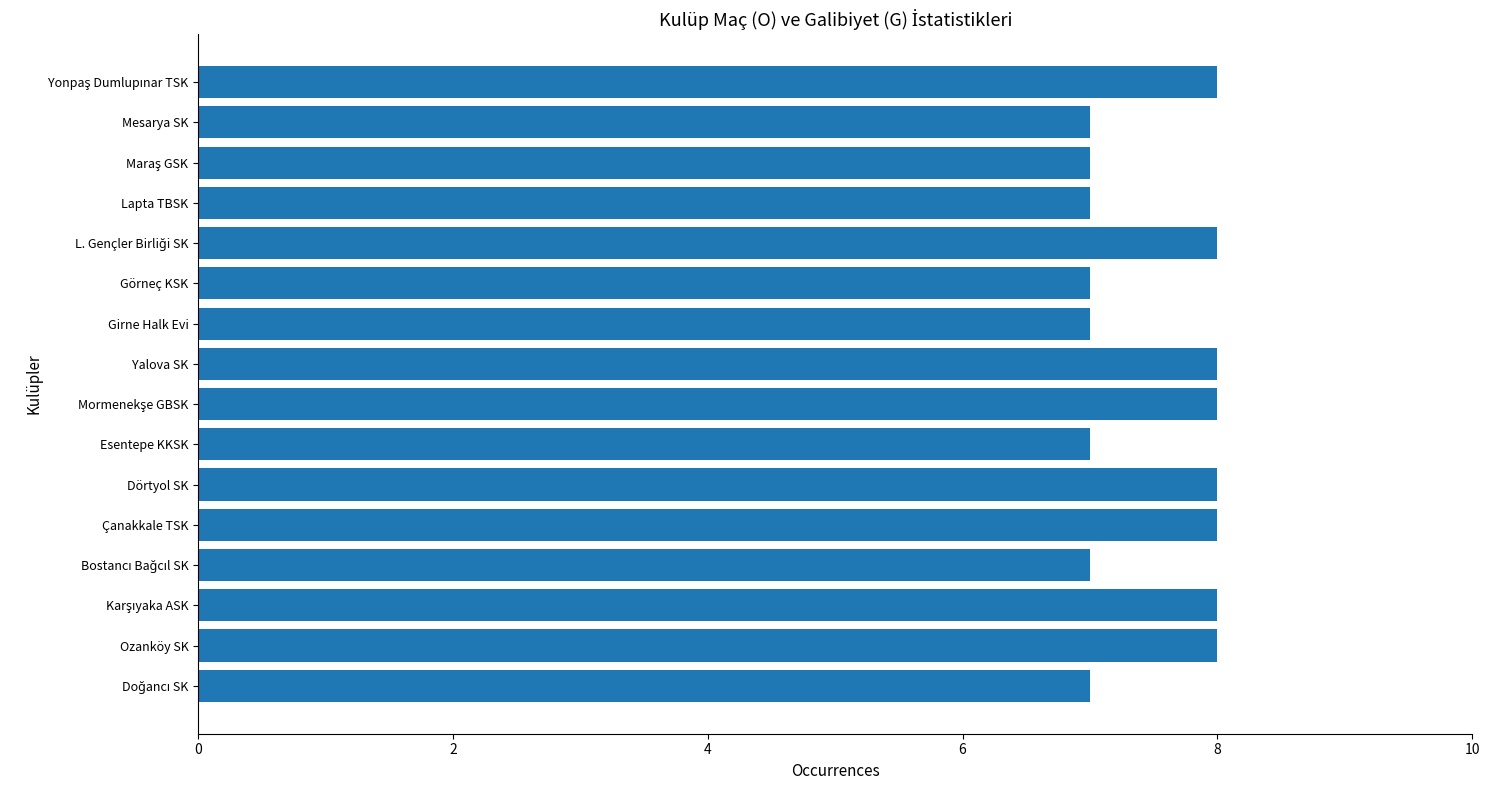

True or false: the data shows 3 at Girne Halk Evi.

False